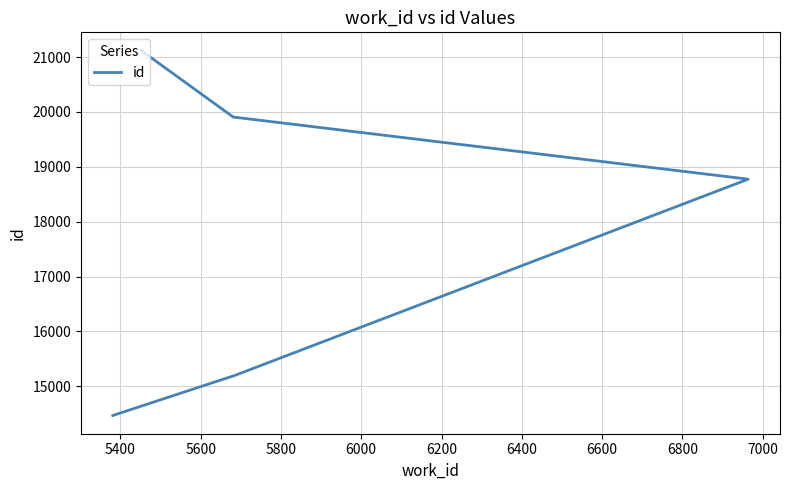

The value at 5200 is 23835. True or false?

False